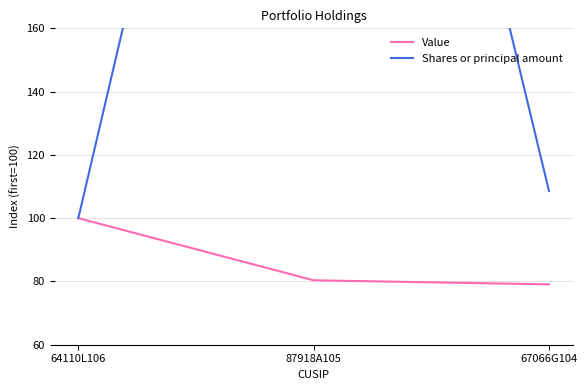

Where does the Value series first go above 80?

64110L106